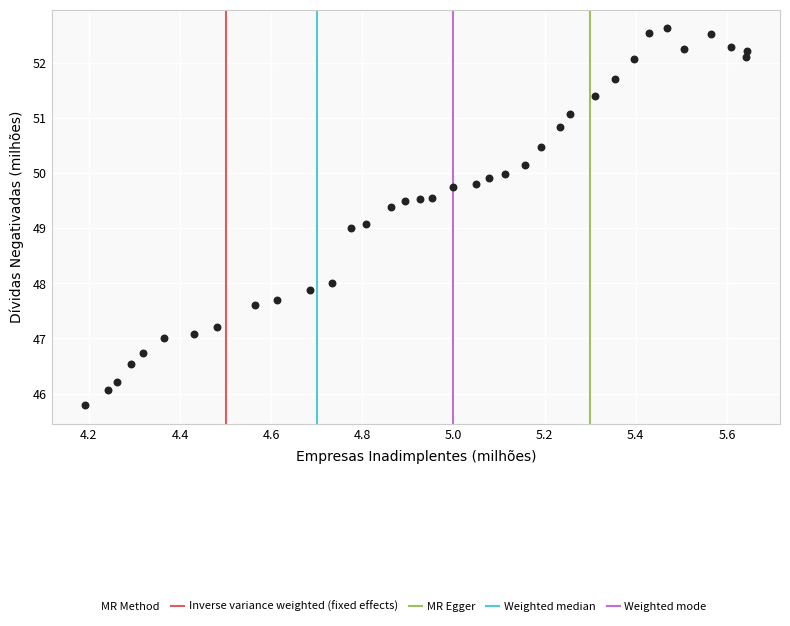

What is the range of X values (max minus min)?

1.5